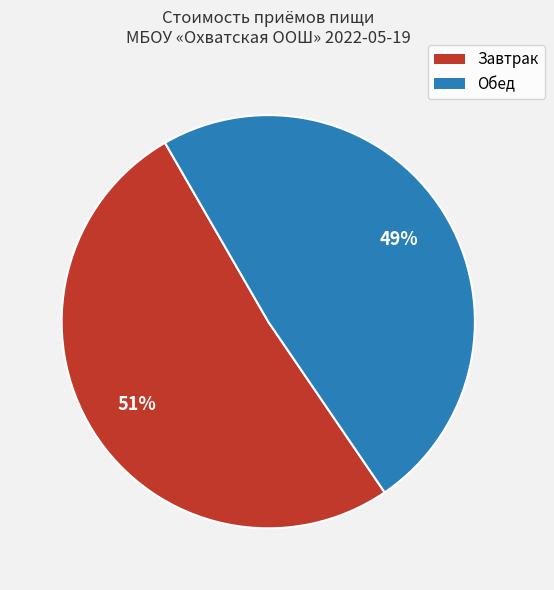

To the nearest percent, what is the difference between the largest and smallest slice percentages?

2%